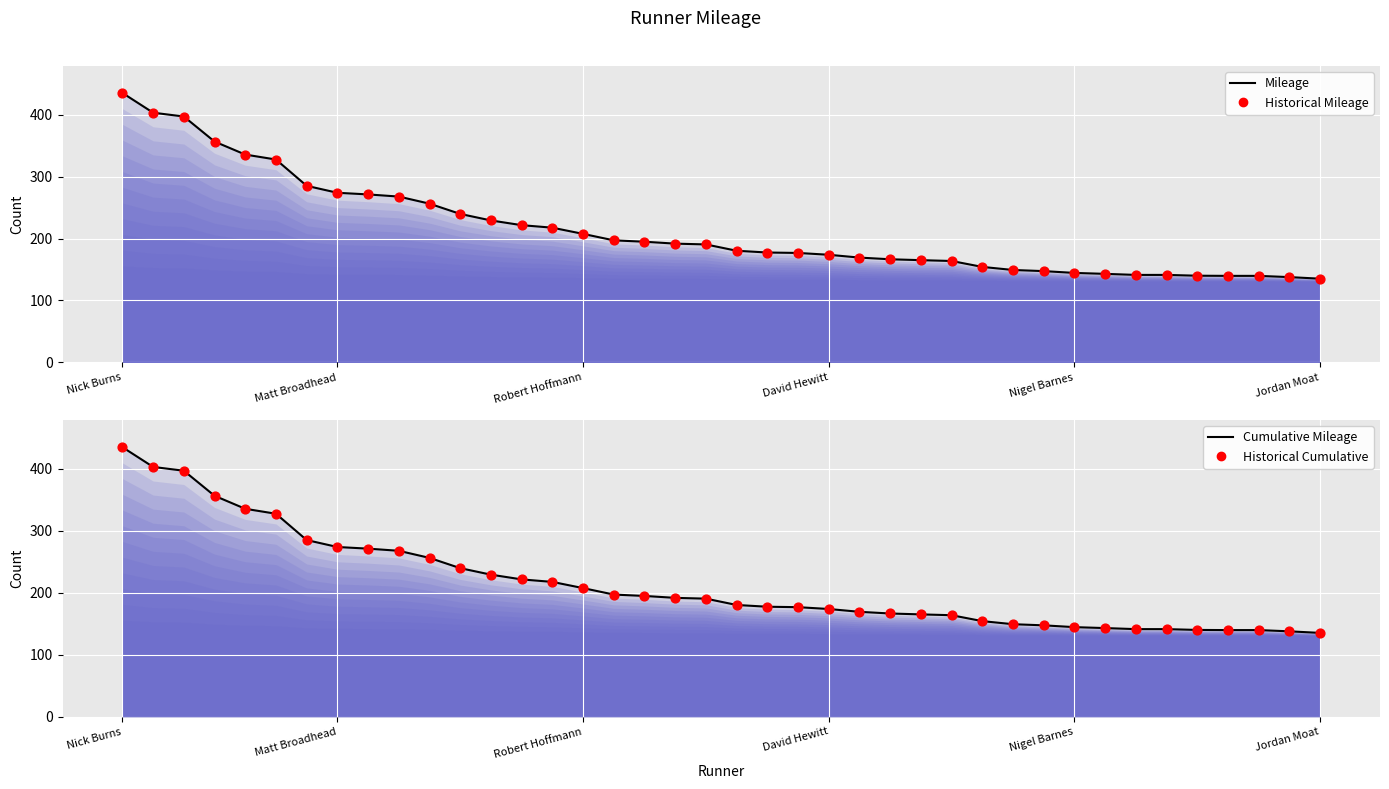

Which series has the largest Y range (max minus min)?

Mileage